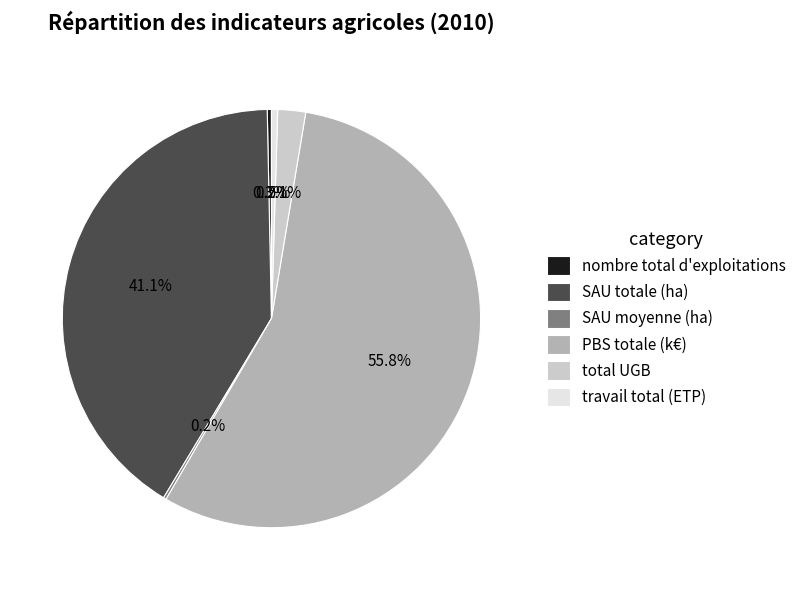

What is the total percentage of total UGB and PBS totale (k€)?

57.9%